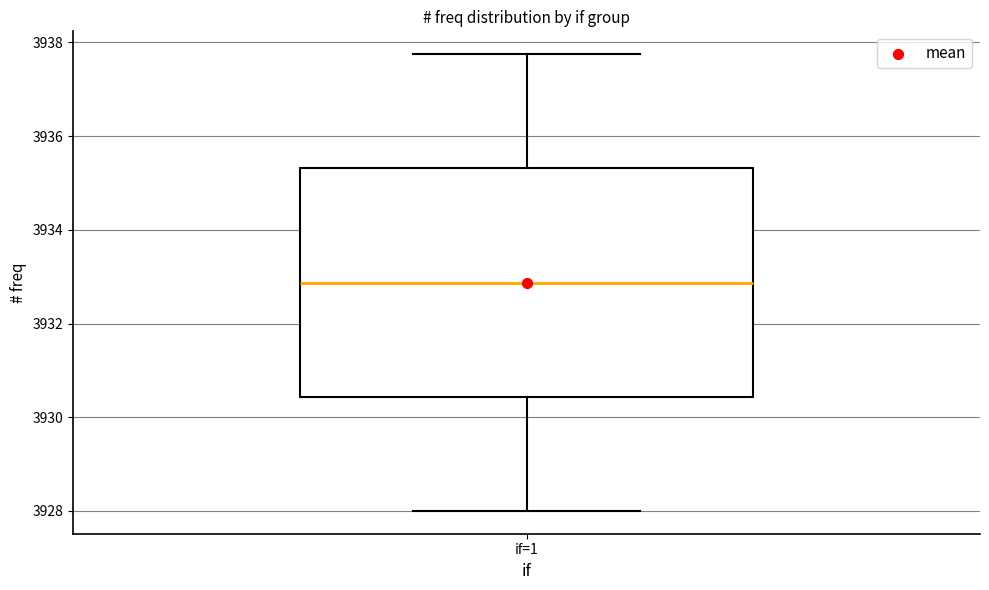

Transcribe this box plot: give where the median line is, the range the box spans, and where the two whiskers end, as read against the y-axis. The values are not printed on the chart, so give them approximately, as read against the axis.

median 3932.8, box 3930.4 to 3935.4, whiskers 3928.0 to 3937.8